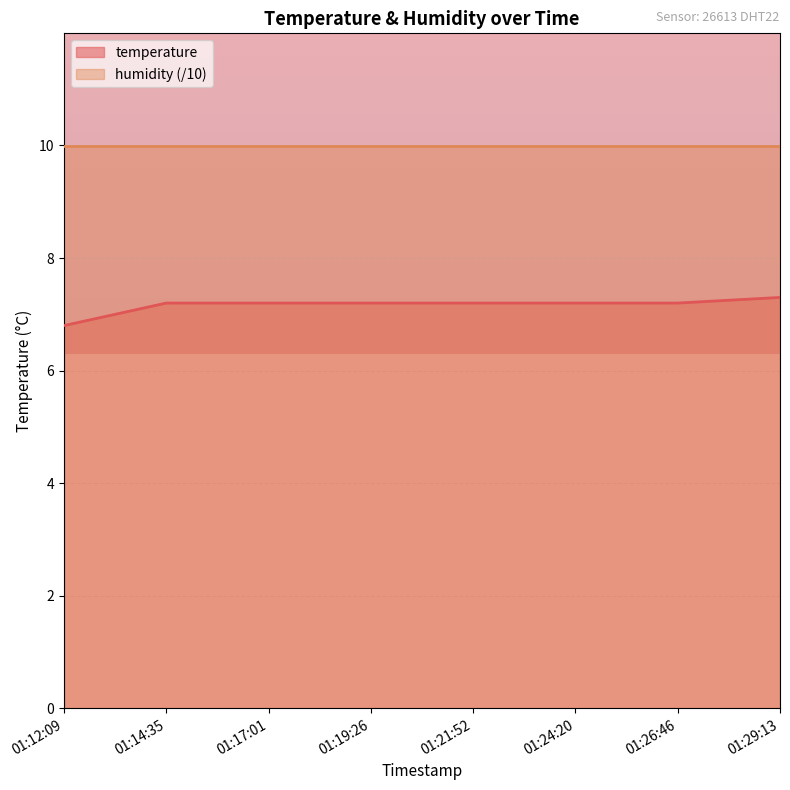

What is the change in value from 01:12:09 to 01:14:35?

+0.4